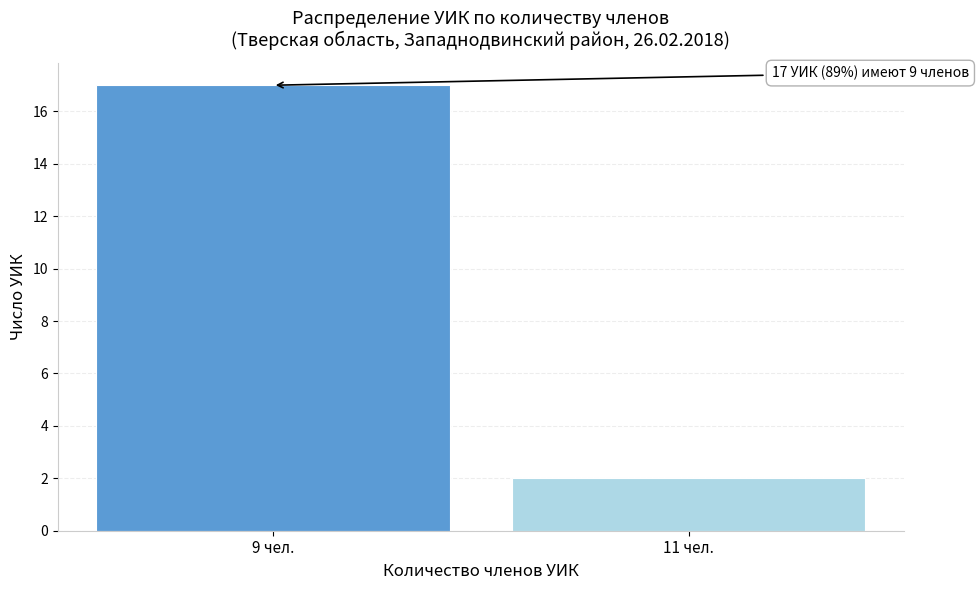

Reading left to right, what are all the values shown in this chart?

17	2